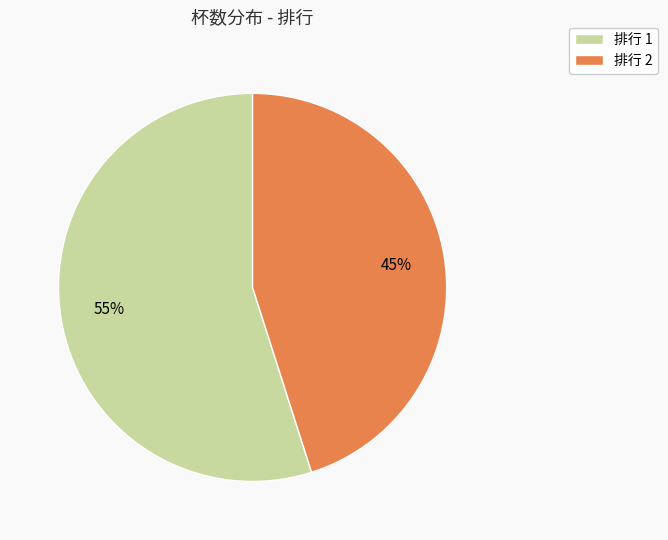

To the nearest percent, what is the combined percentage of 排行 1 and 排行 2?

100%